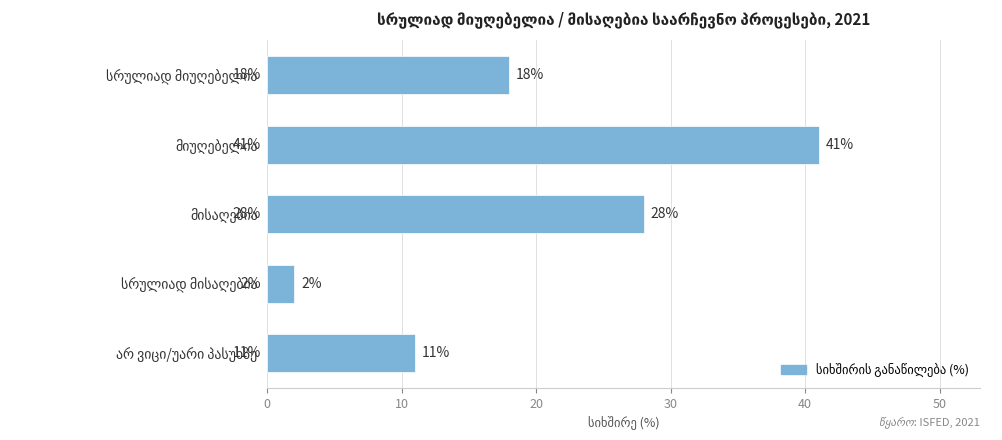

What is the difference between the second highest and minimum values?

26